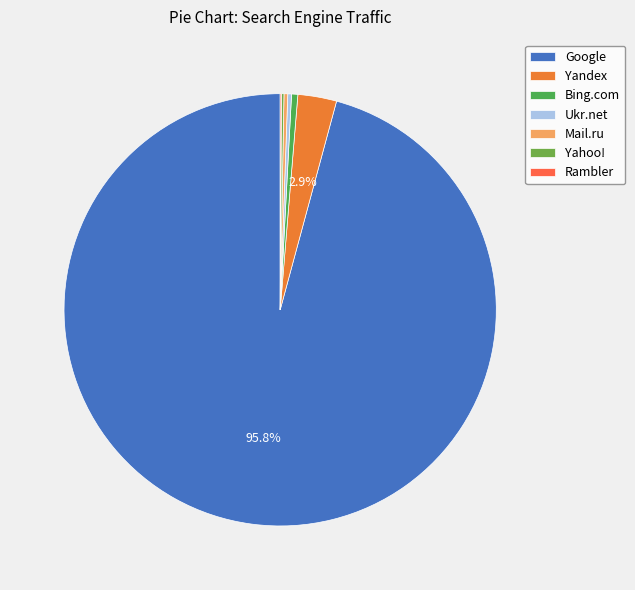

Which slice is the smallest?

Rambler